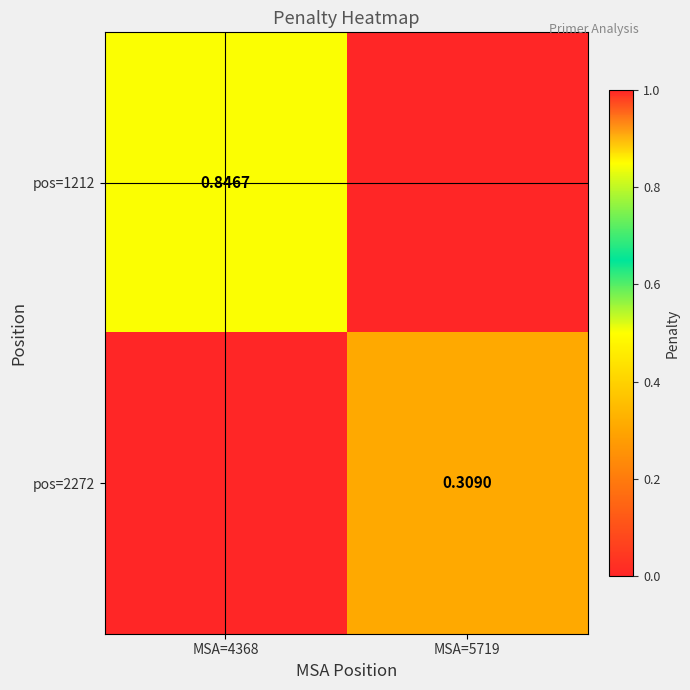

Is the value of pos=1212 at MSA=4368 greater than the value of pos=2272 at MSA=5719?

Yes